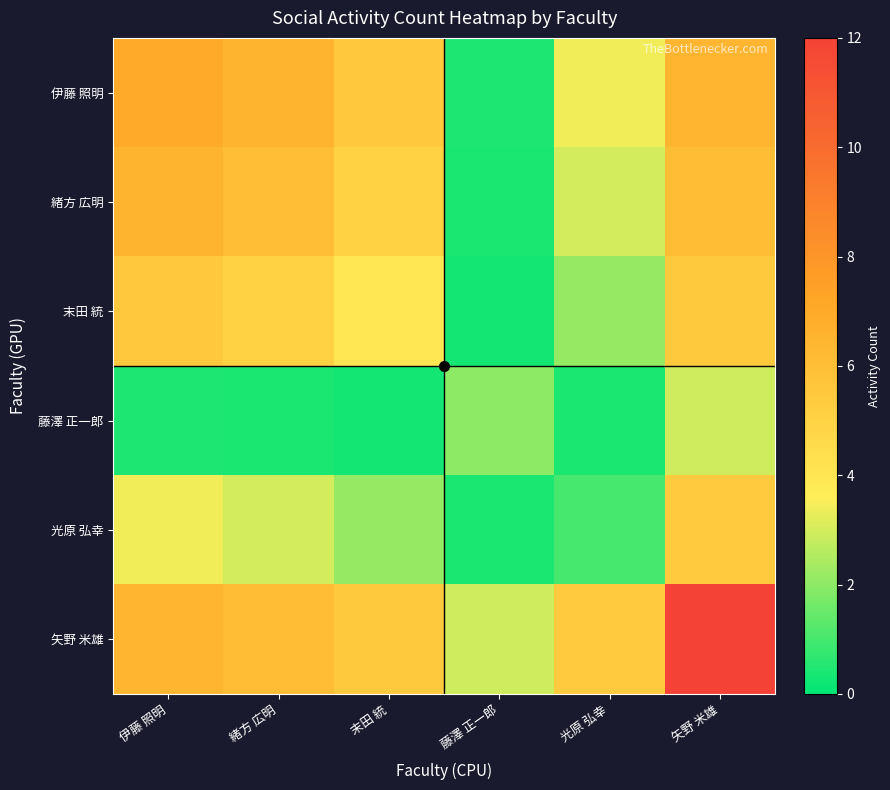

Reading left to right, list all the values displayed in this chart.

伊藤 照明: 伊藤 照明=7.0	緒方 広明=6.5	末田 統=5.5	藤澤 正一郎=0.5	光原 弘幸=3.4	矢野 米雄=6.5
緒方 広明: 伊藤 照明=6.5	緒方 広明=6.0	末田 統=5.0	藤澤 正一郎=0.4	光原 弘幸=3.0	矢野 米雄=6.1
末田 統: 伊藤 照明=5.5	緒方 広明=5.0	末田 統=4.0	藤澤 正一郎=0.3	光原 弘幸=2.1	矢野 米雄=5.4
藤澤 正一郎: 伊藤 照明=0.5	緒方 広明=0.4	末田 統=0.3	藤澤 正一郎=2.0	光原 弘幸=0.4	矢野 米雄=2.9
光原 弘幸: 伊藤 照明=3.4	緒方 広明=3.0	末田 統=2.1	藤澤 正一郎=0.4	光原 弘幸=1.0	矢野 米雄=5.4
矢野 米雄: 伊藤 照明=6.5	緒方 広明=6.1	末田 統=5.4	藤澤 正一郎=2.9	光原 弘幸=5.4	矢野 米雄=12.0